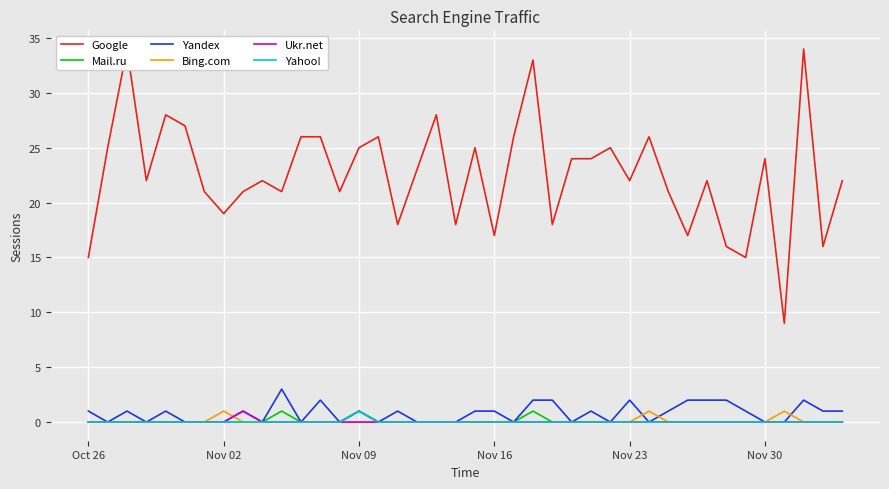

Which category has the lowest value across all series?

Oct 26